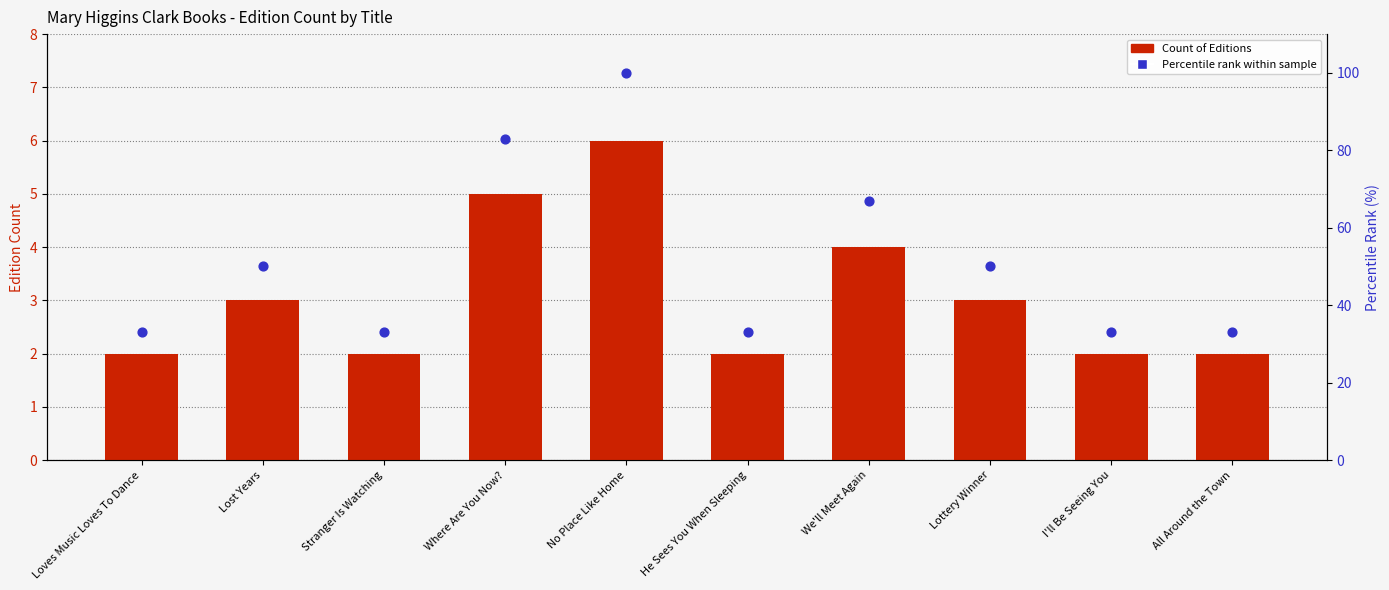

At how many categories does at least one series exceed 41?

5